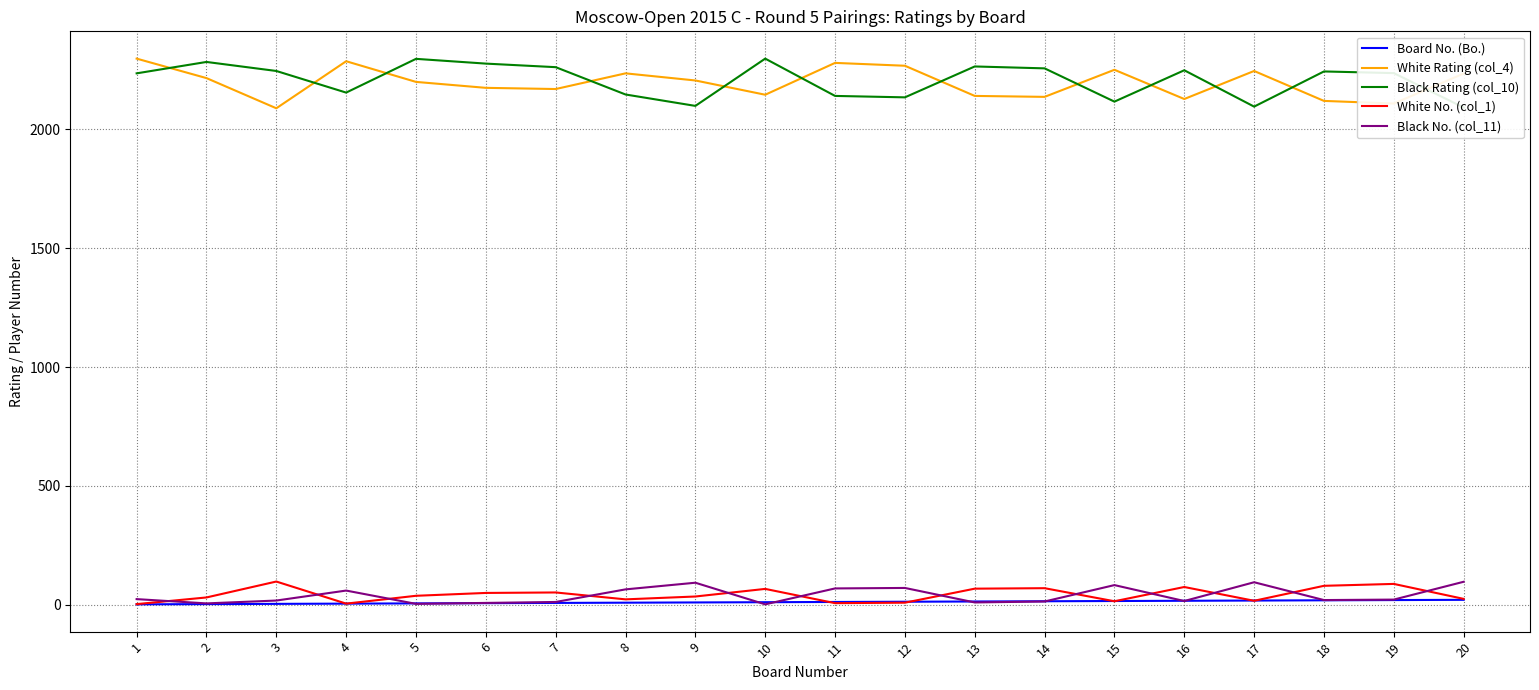

The White No. (col_1) series shows 1 at 1. True or false?

False